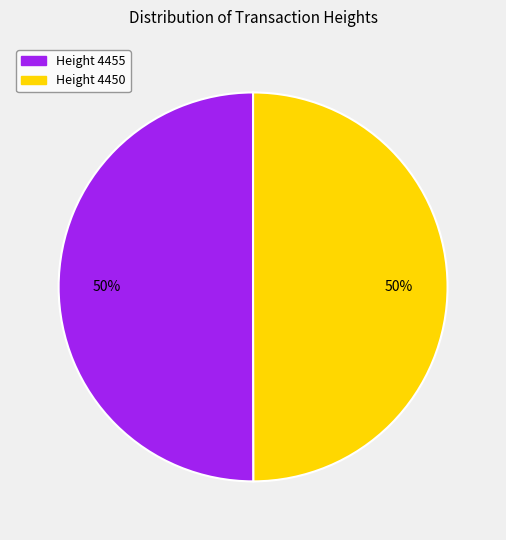

To the nearest percent, what is the average slice percentage?

50%